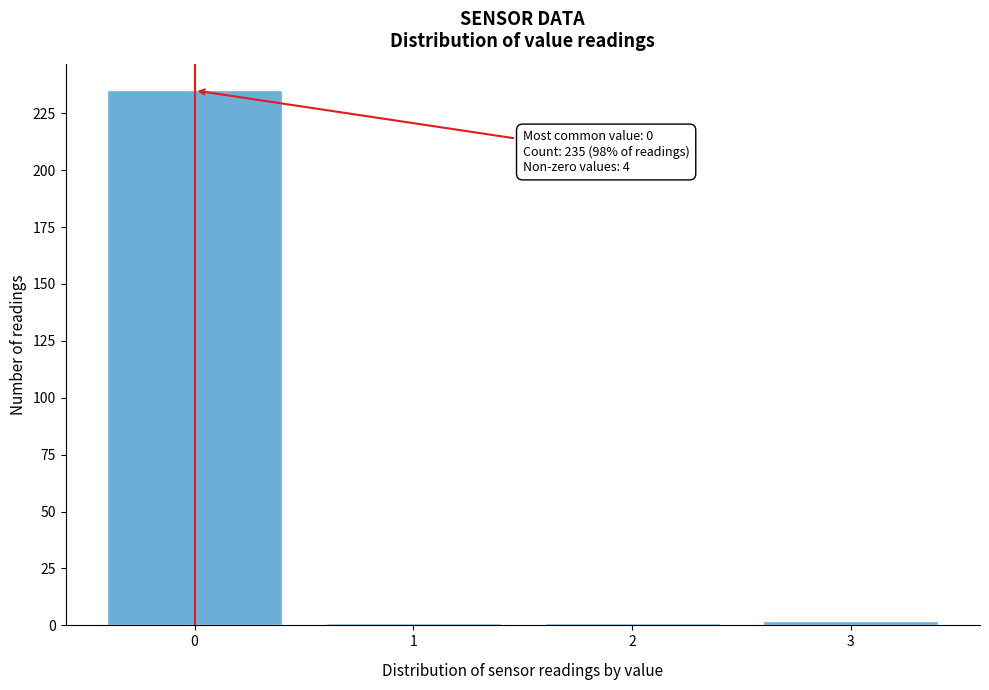

Reading right to left, list all the values displayed in this chart.

3=2	2=1	1=1	0=235